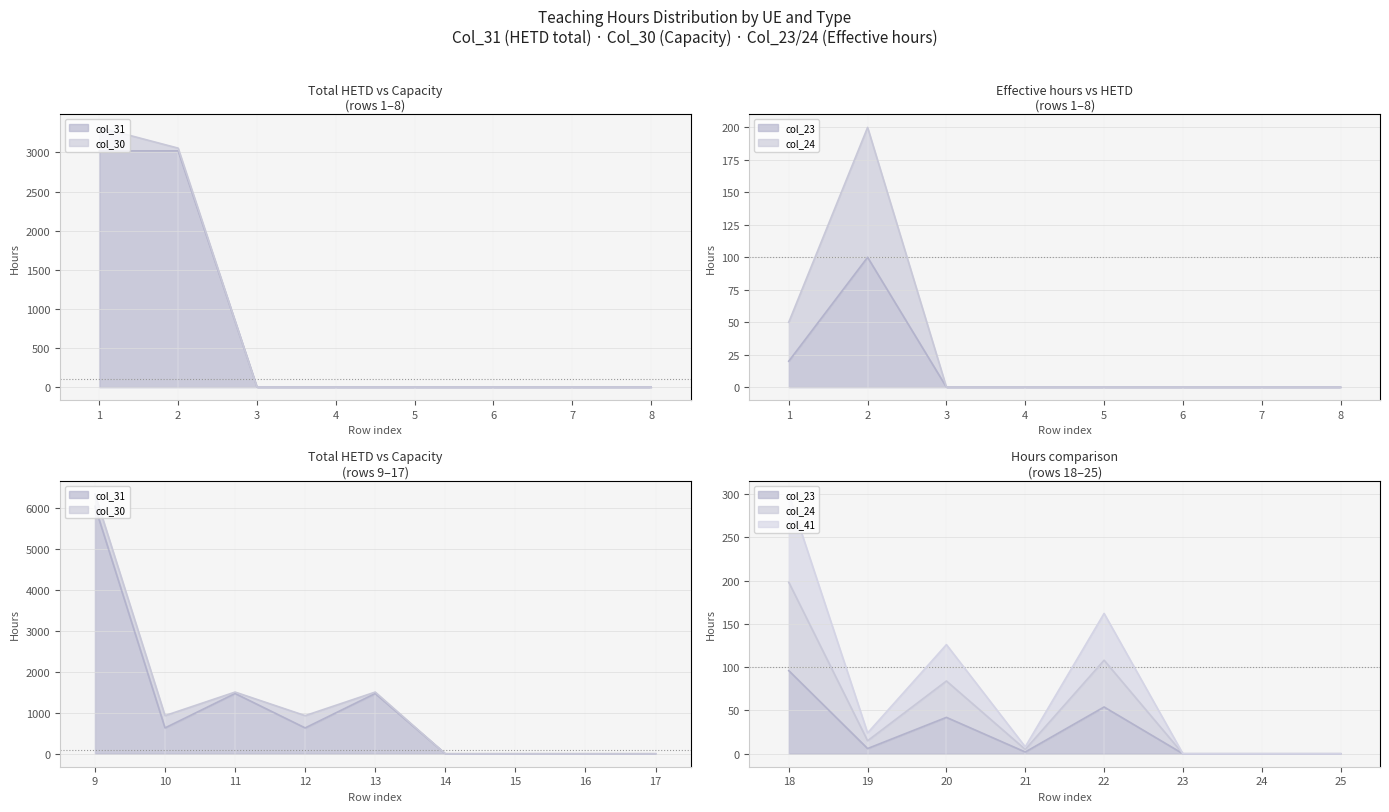

Is the value of col_23 at 18 greater than the value of col_24 at 5?

Yes